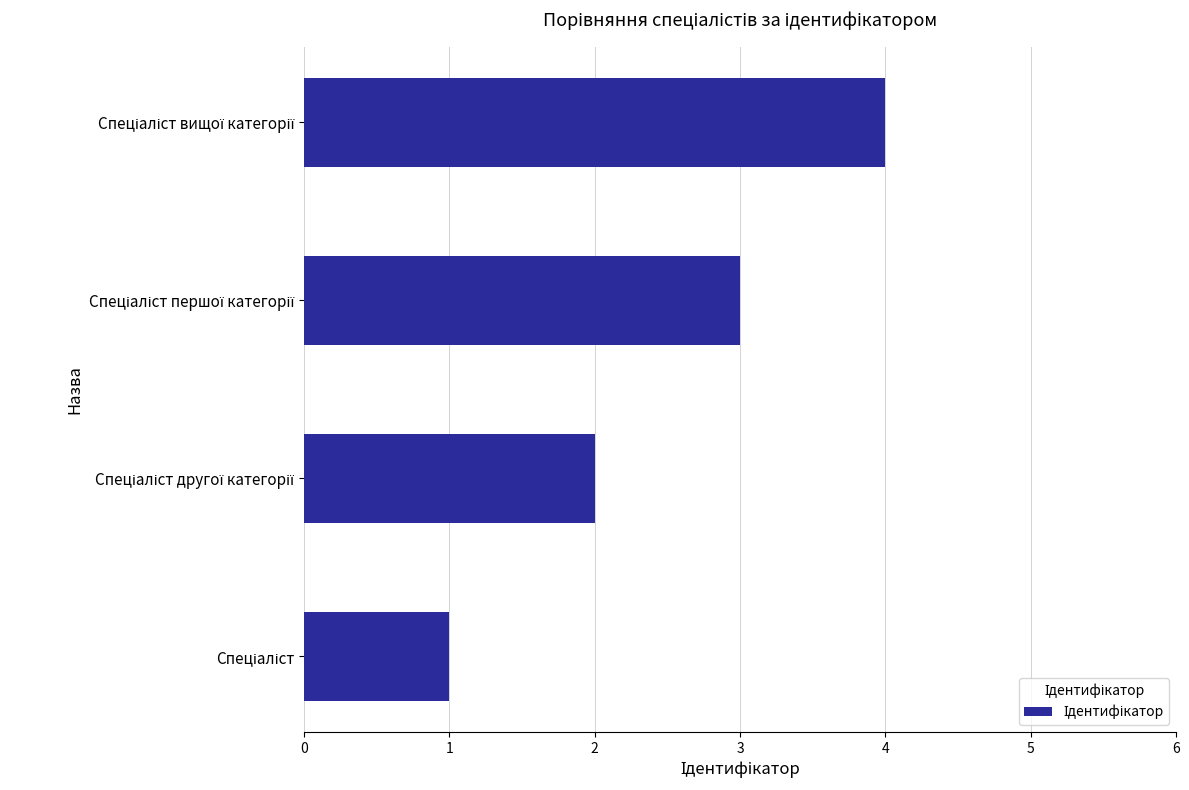

What is the greatest value displayed?

4